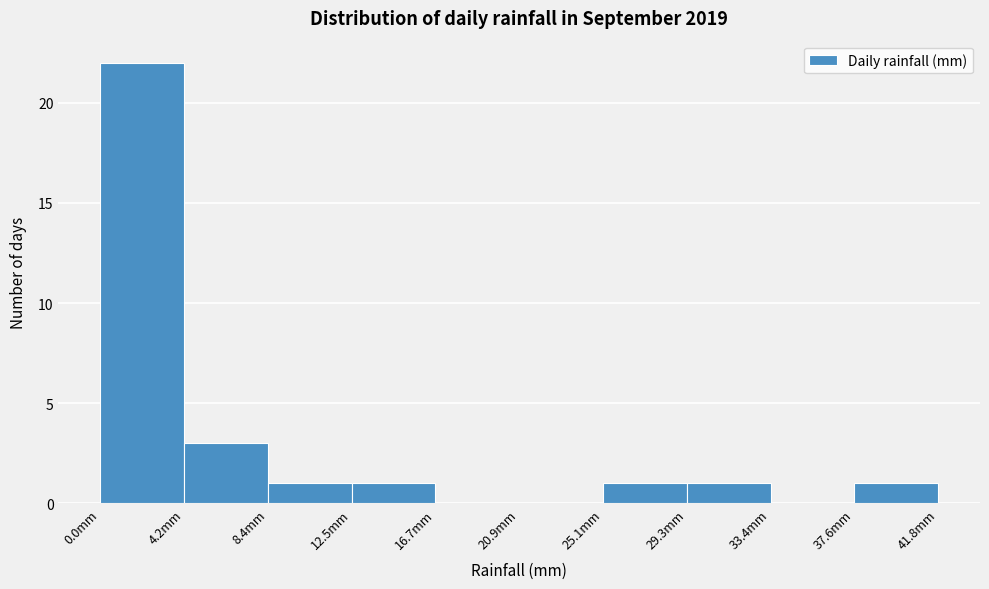

Reading left to right, list every bar in this chart as the range it spans on the x-axis followed by its height. Neither the bar edges nor the heights are printed on the chart, so give them approximately, as read against the axes.

0.0 to 4.0: 22
4.0 to 8.5: 3
8.5 to 12.5: 1
12.5 to 16.5: 1
16.5 to 21.0: 0
21.0 to 25.0: 0
25.0 to 29.5: 1
29.5 to 33.5: 1
33.5 to 37.5: 0
37.5 to 42.0: 1